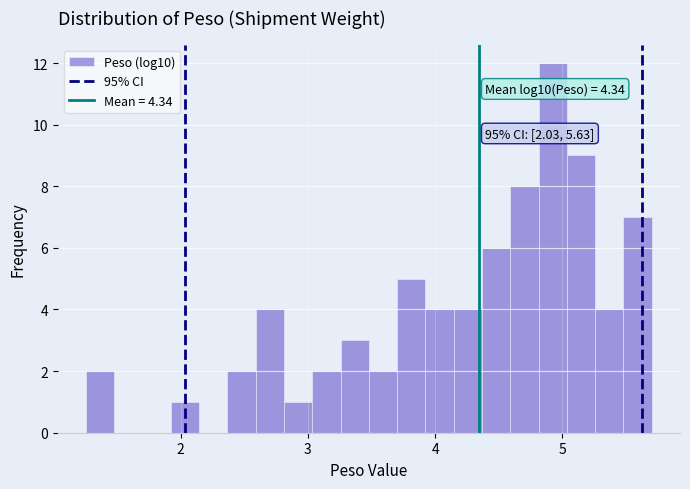

Around what value on the x-axis is the tallest bar? Give the approximate position of its centre, as read against the axis.

4.9